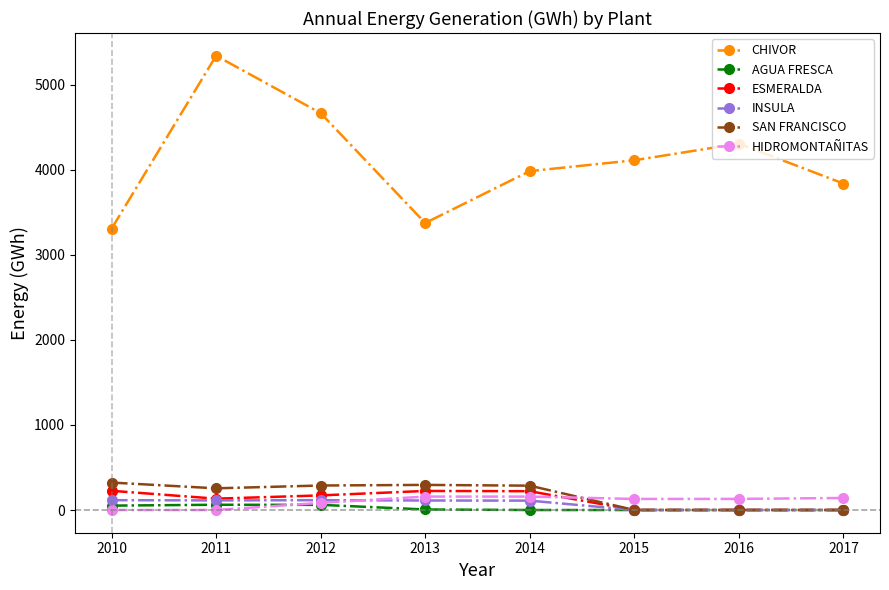

Which series has the largest total across all categories?

CHIVOR